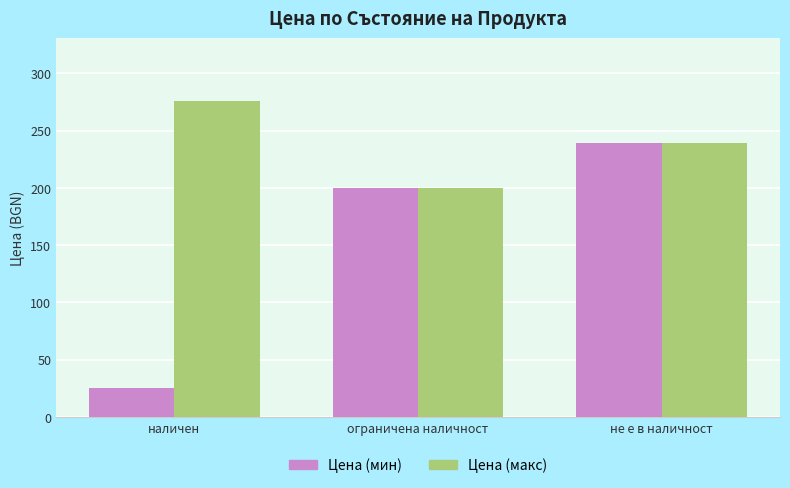

How many series are shown in this chart?

2